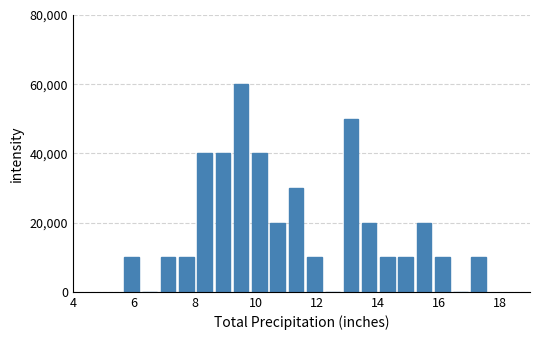

Read against the x-axis, roughly where is the centre of the tallest bar?

9.6